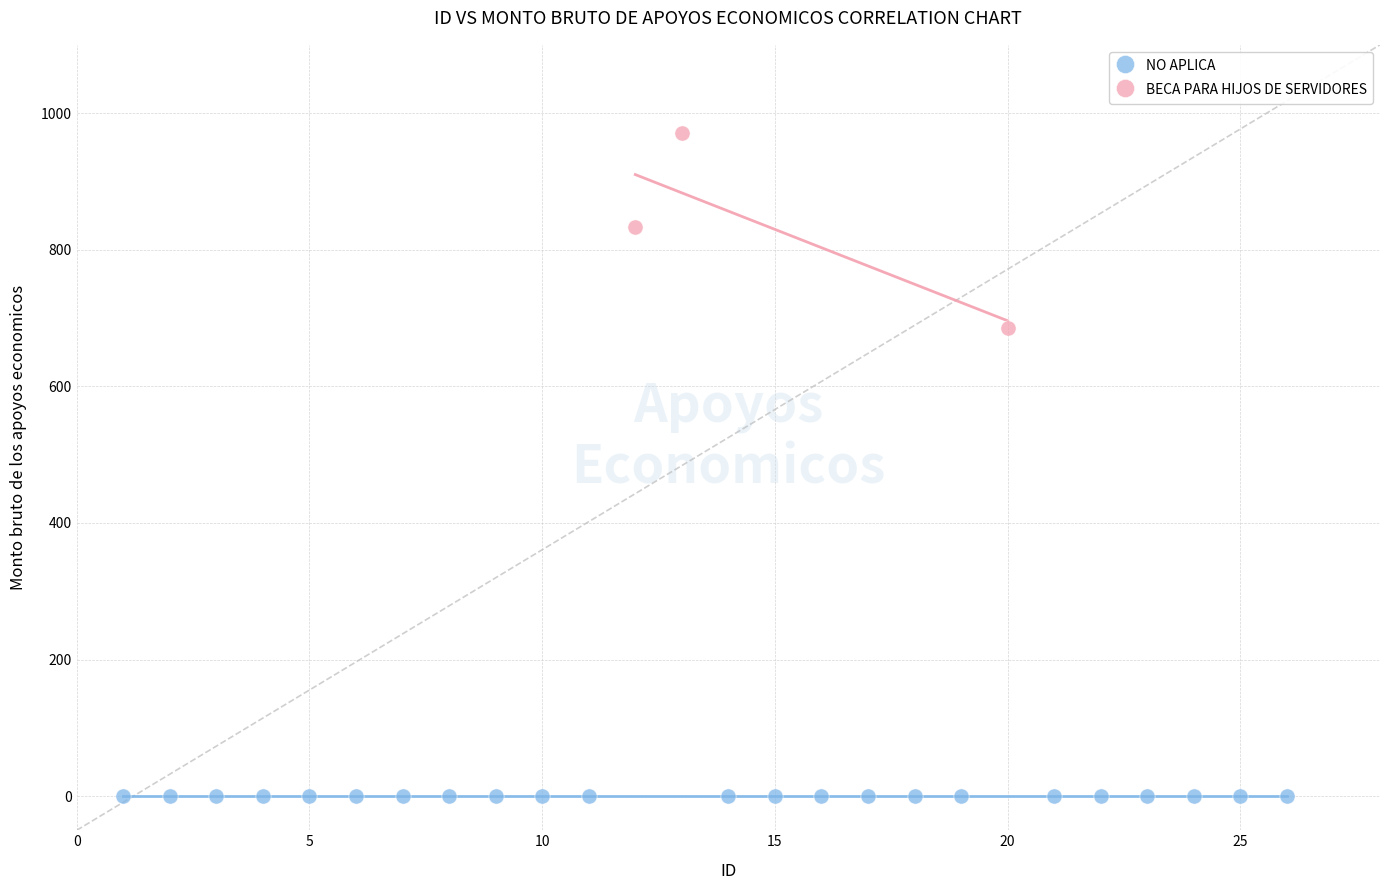

Which series reaches the maximum Y coordinate?

BECA PARA HIJOS DE SERVIDORES